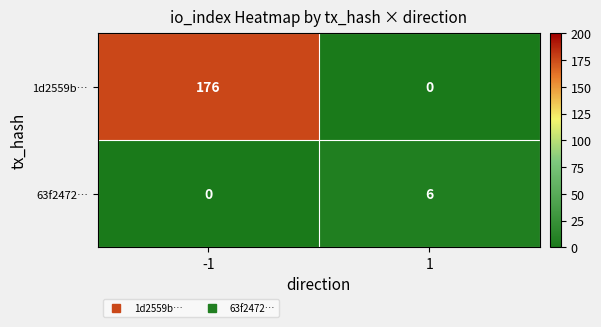

Is it true that 63f2472… equals 2 at 1?

False